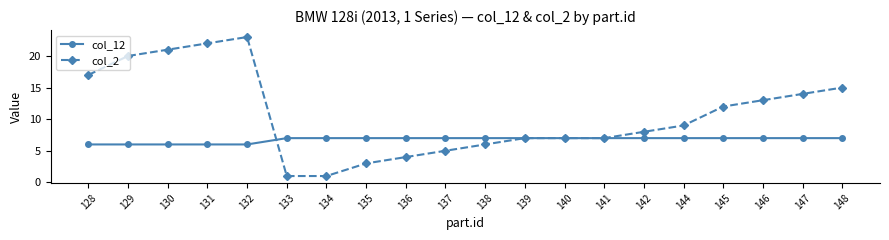

Where is col_2 nearest to the value 12?

145